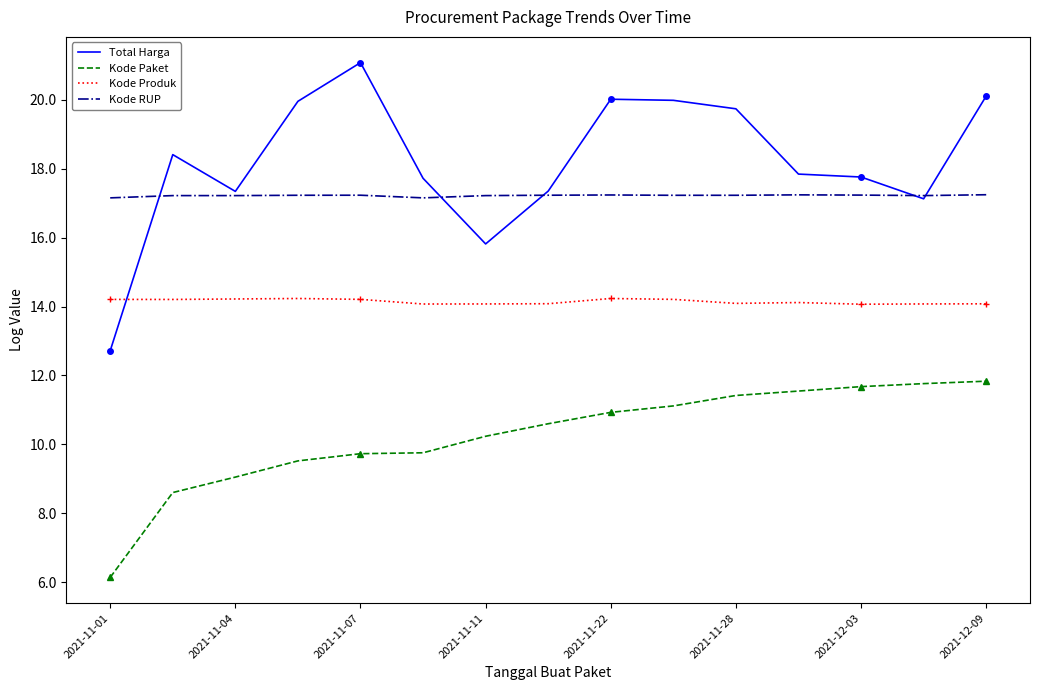

What are all the series names shown in the legend?

Total Harga, Kode Paket, Kode Produk, Kode RUP